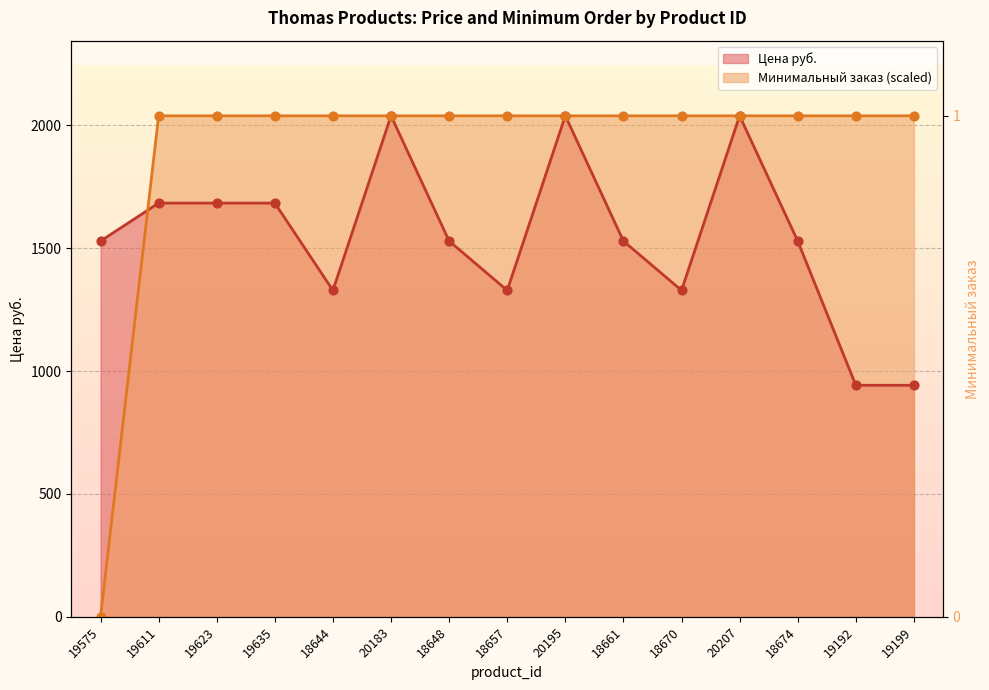

At how many categories does at least one series exceed 896?

15